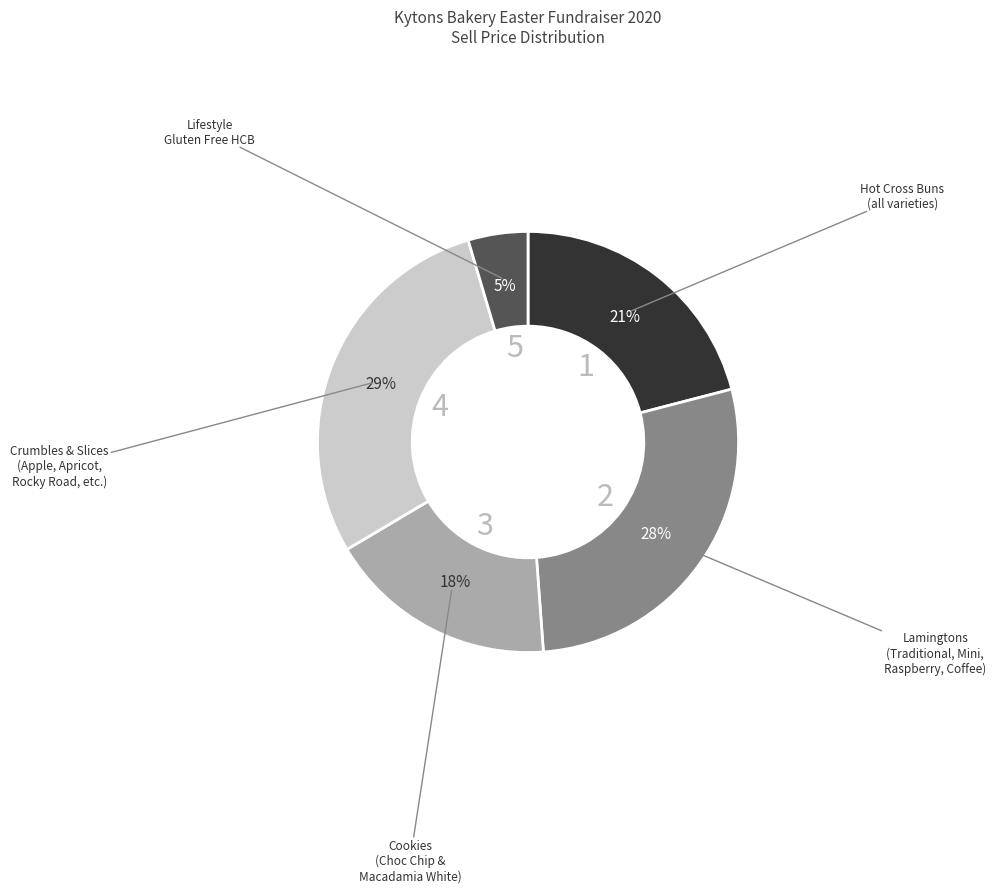

To the nearest percent, what is the average slice percentage?

20%